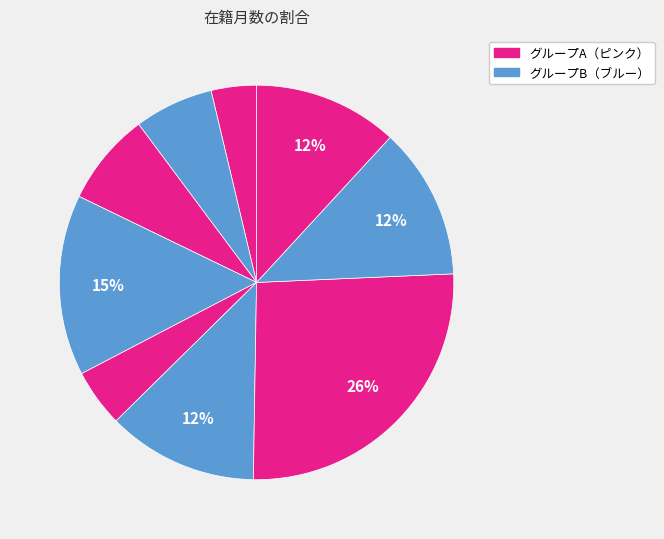

How many slices are in this pie chart?

9